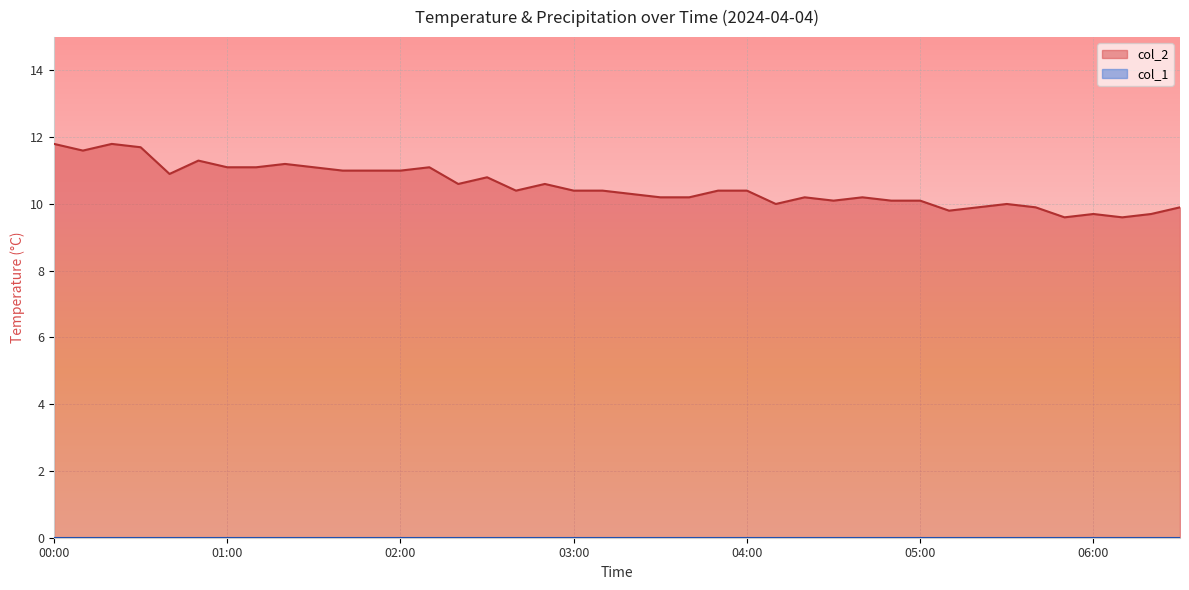

How many interior local peaks (higher than both neighbors) does the data have?

10